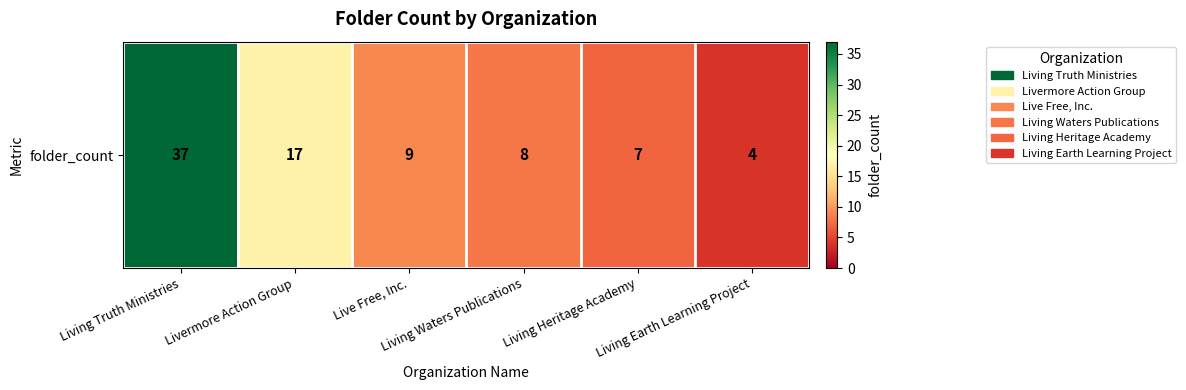

The chart shows a value of 65 at Living Truth Ministries. True or false?

False